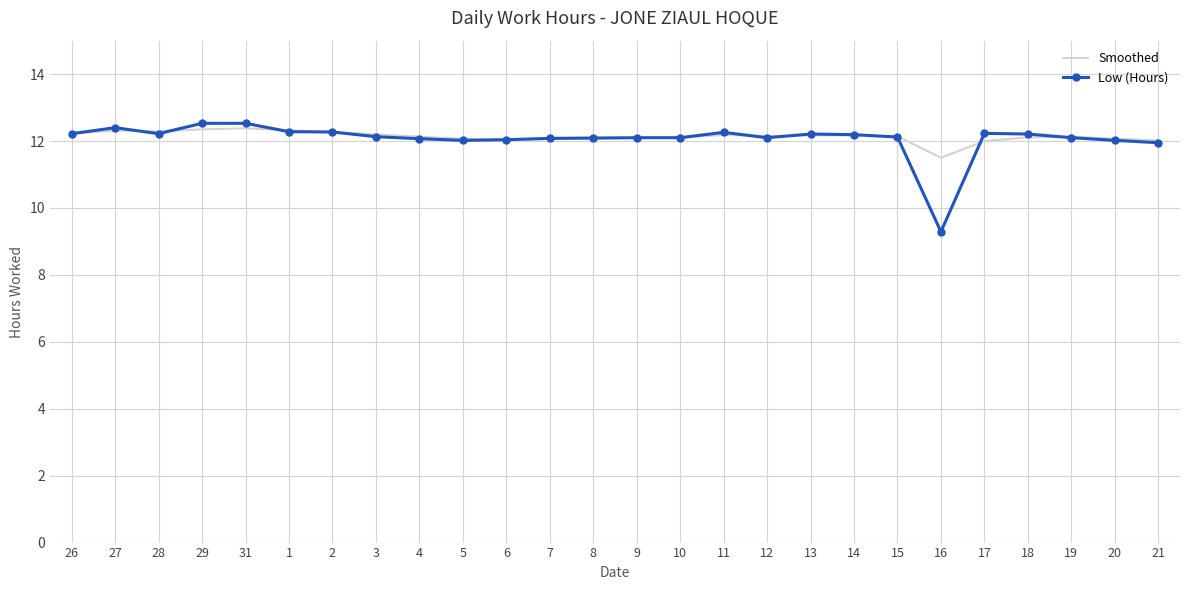

What position from the right is 20?

2